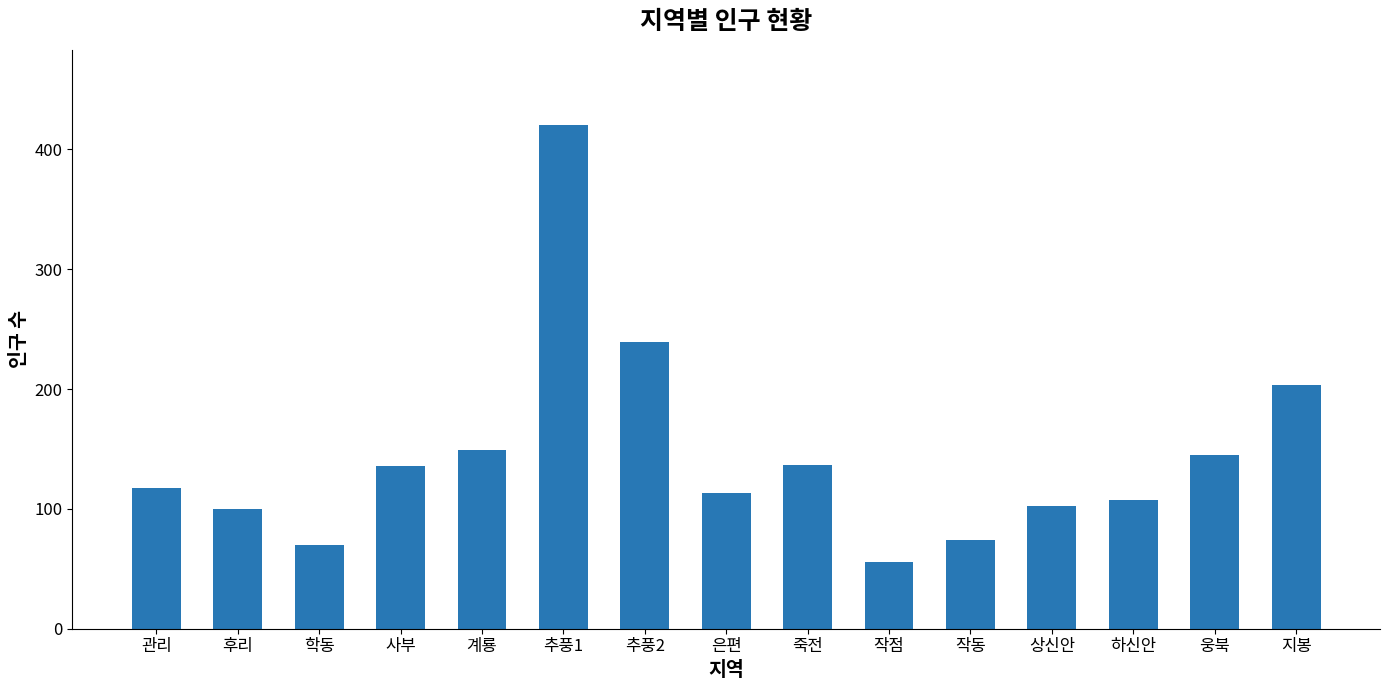

How many bars are there in total?

15